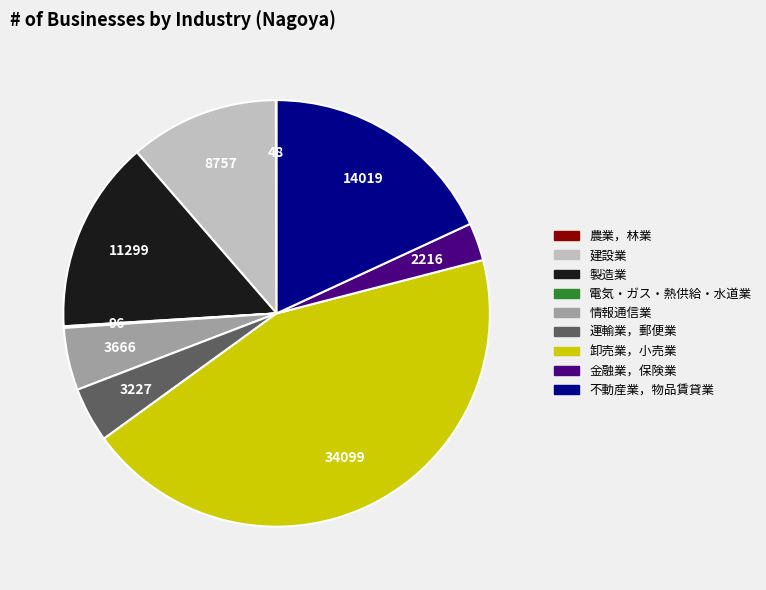

Is there any slice that represents more than half of the pie?

No